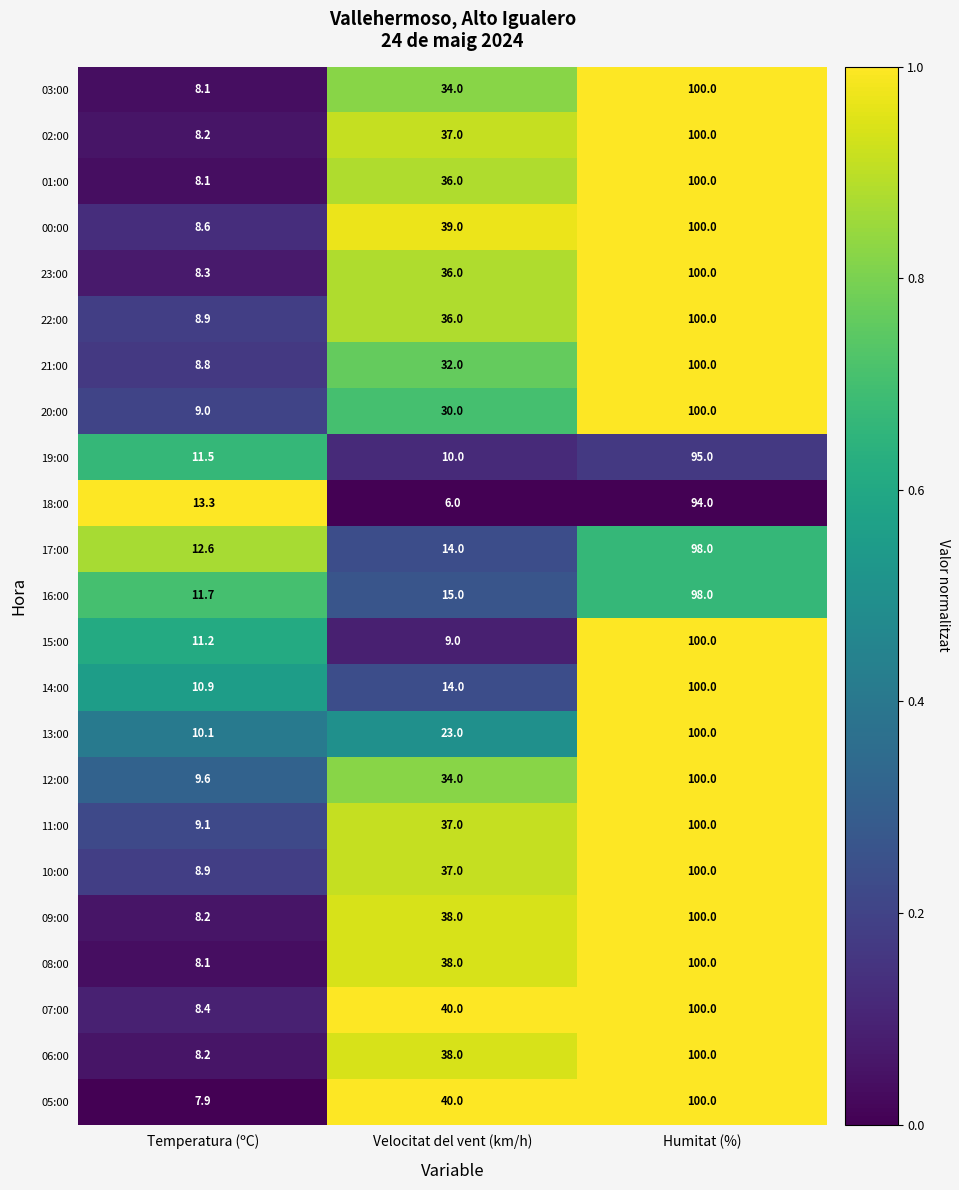

Rank the categories by 12:00 value from highest to lowest.

Humitat (%), Velocitat del vent (km/h), Temperatura (ºC)